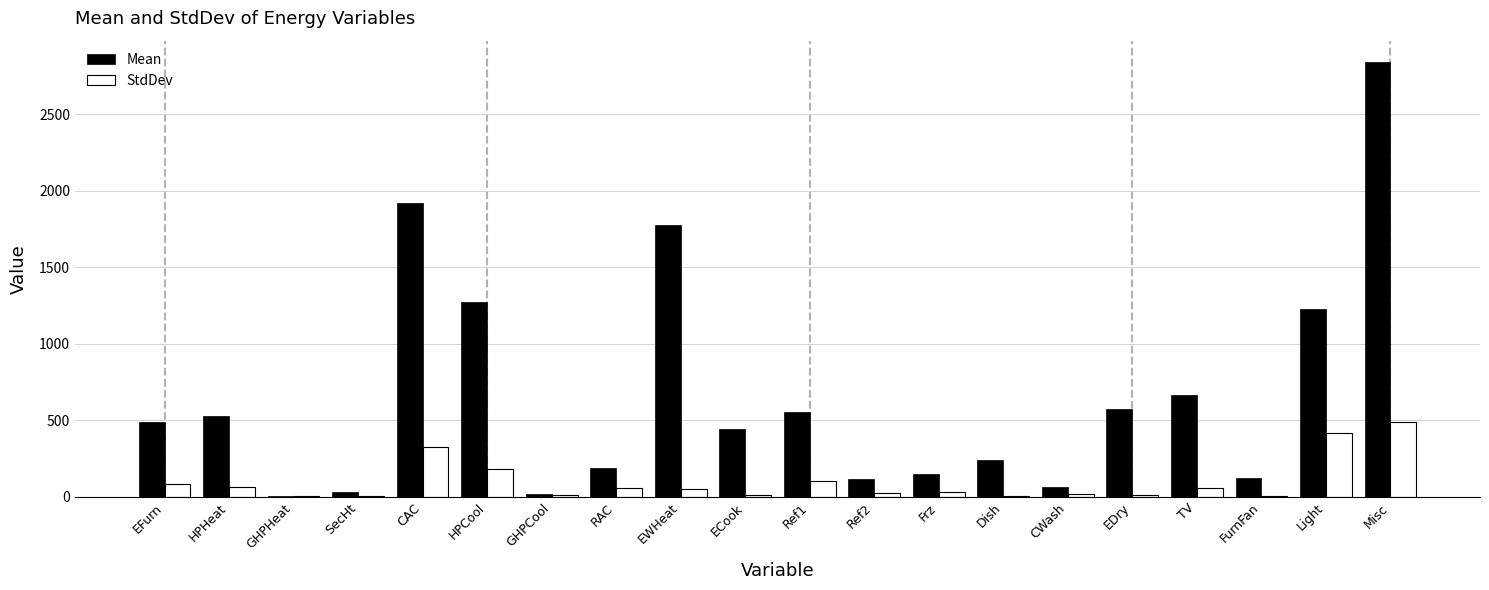

At which category does the chart reach its peak across all series?

Misc